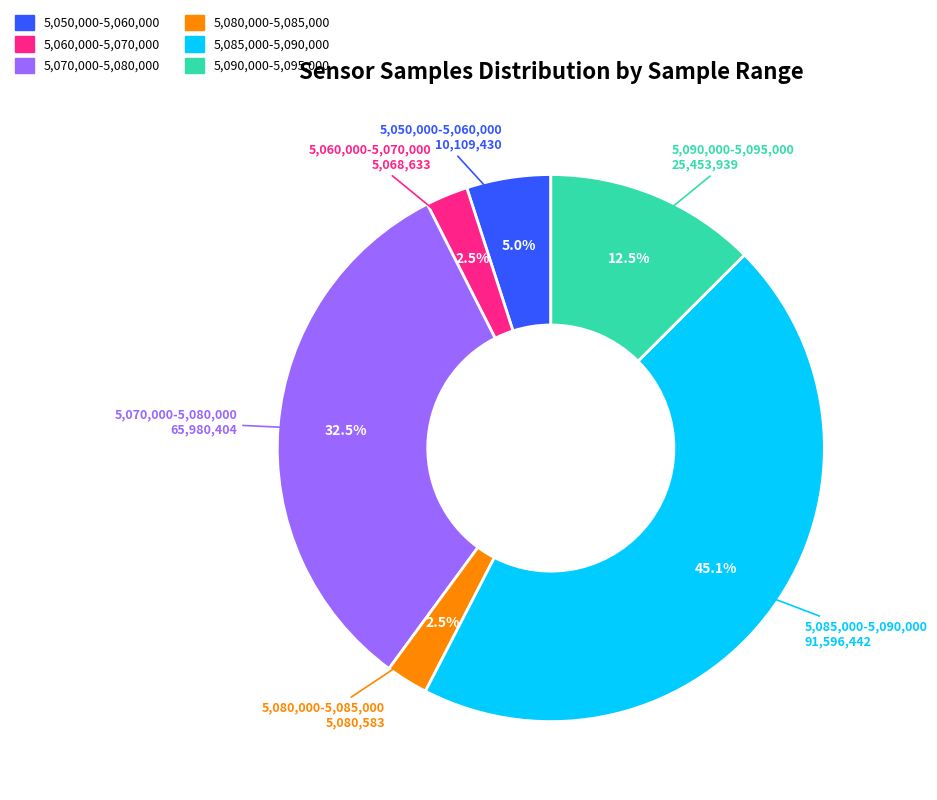

Does any single category account for the majority?

No